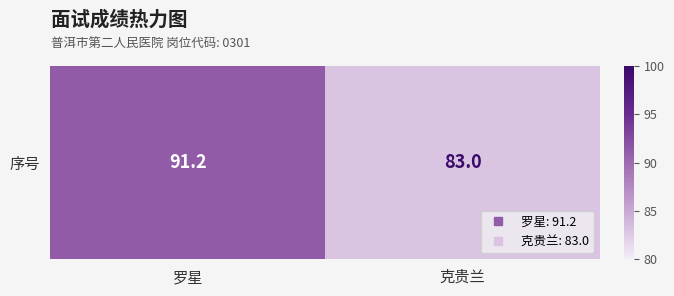

List the labels in order of value, largest first.

罗星, 克贵兰